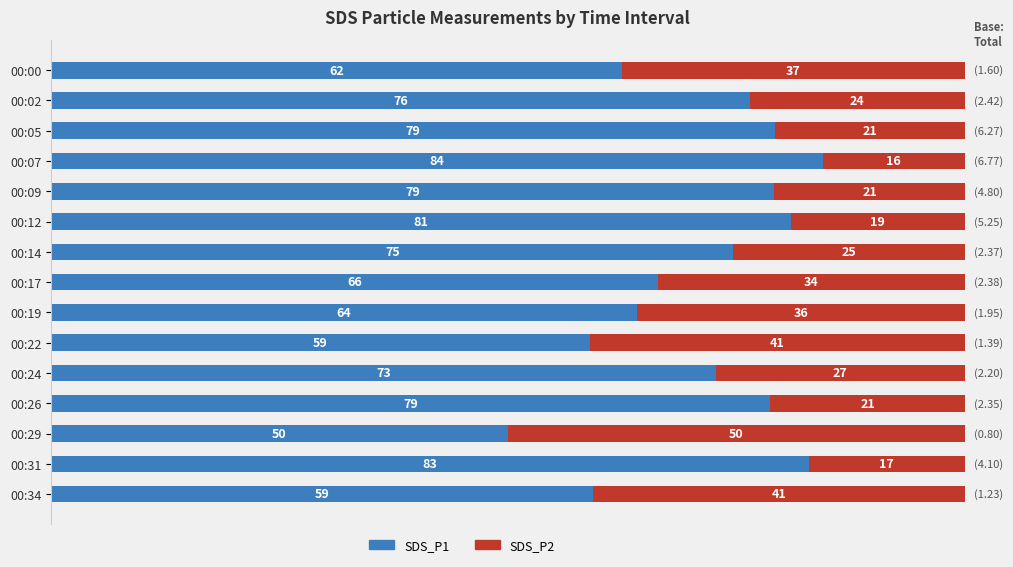

Where is SDS_P1 nearest to the value 67?

00:17